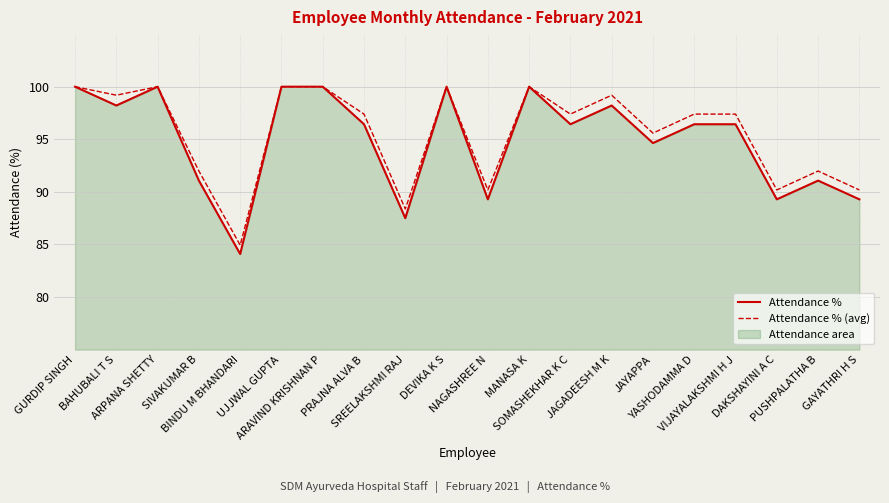

How many interior local peaks does the Attendance % series have?

5